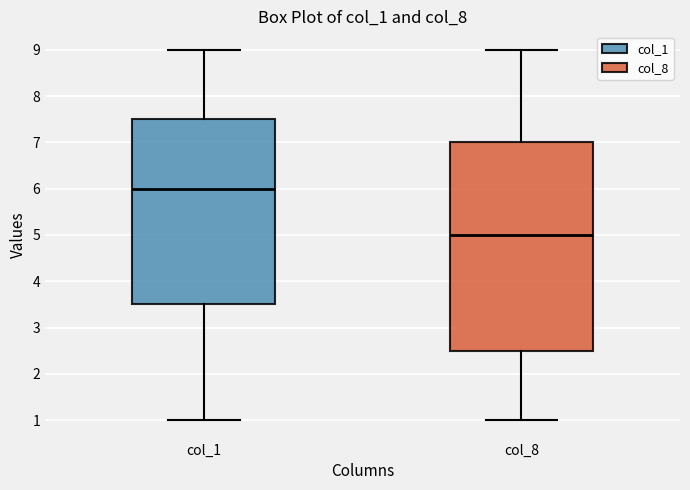

Reading left to right, read every box against the y-axis: the position of its median line, the range the box covers, and the ends of its whiskers. The values are not printed on the chart, so give them approximately, as read against the axis.

col_1: median 6.0, box 3.5 to 7.5, whiskers 1.0 to 9.0
col_8: median 5.0, box 2.5 to 7.0, whiskers 1.0 to 9.0